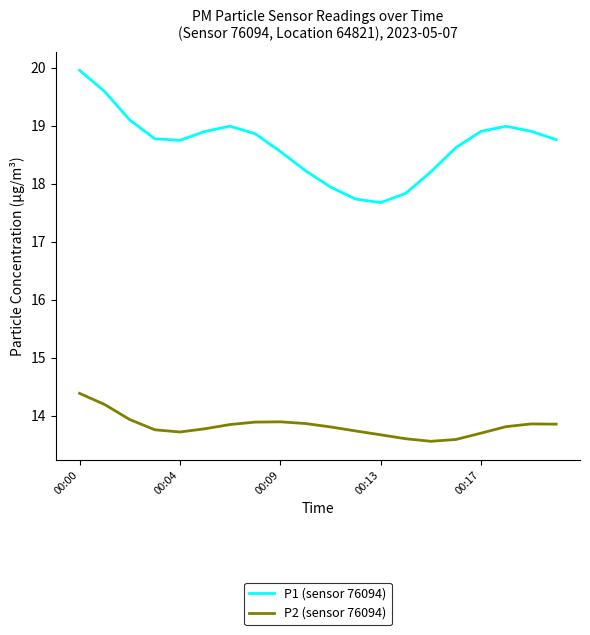

Does the chart display data point markers on the line(s)?

No